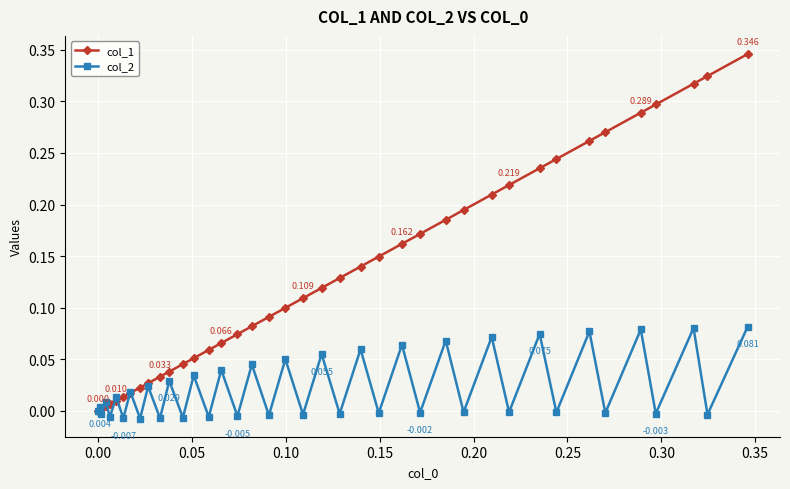

How many lines are shown in the chart?

2